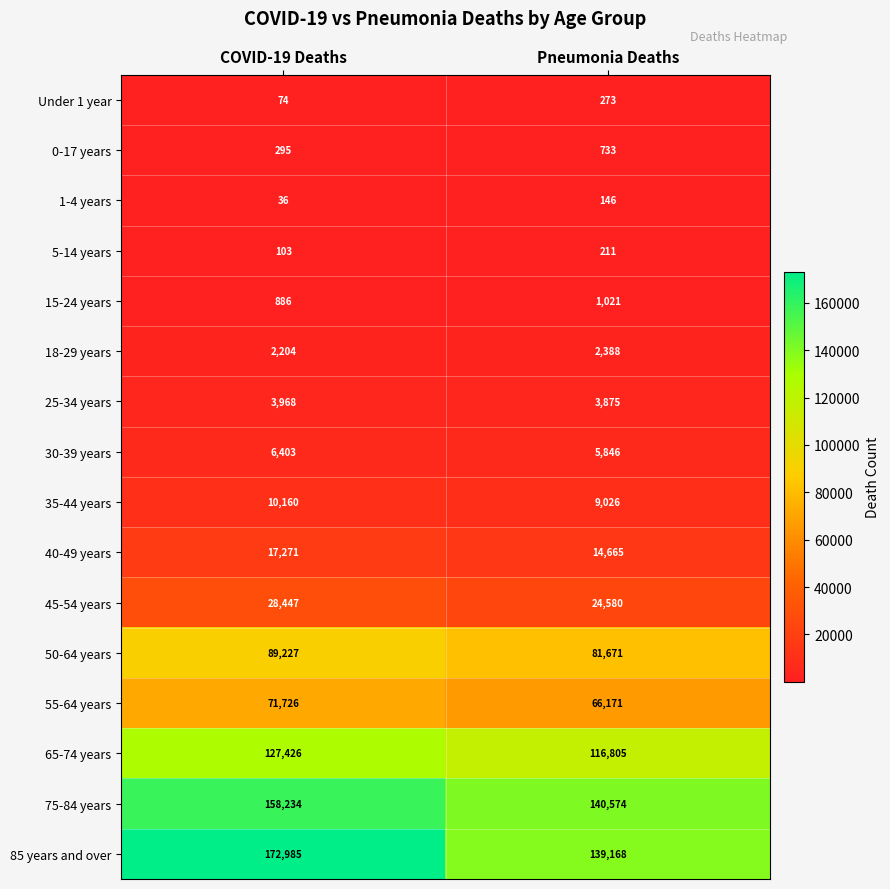

How many values in the 25-34 years series are below 3968?

1